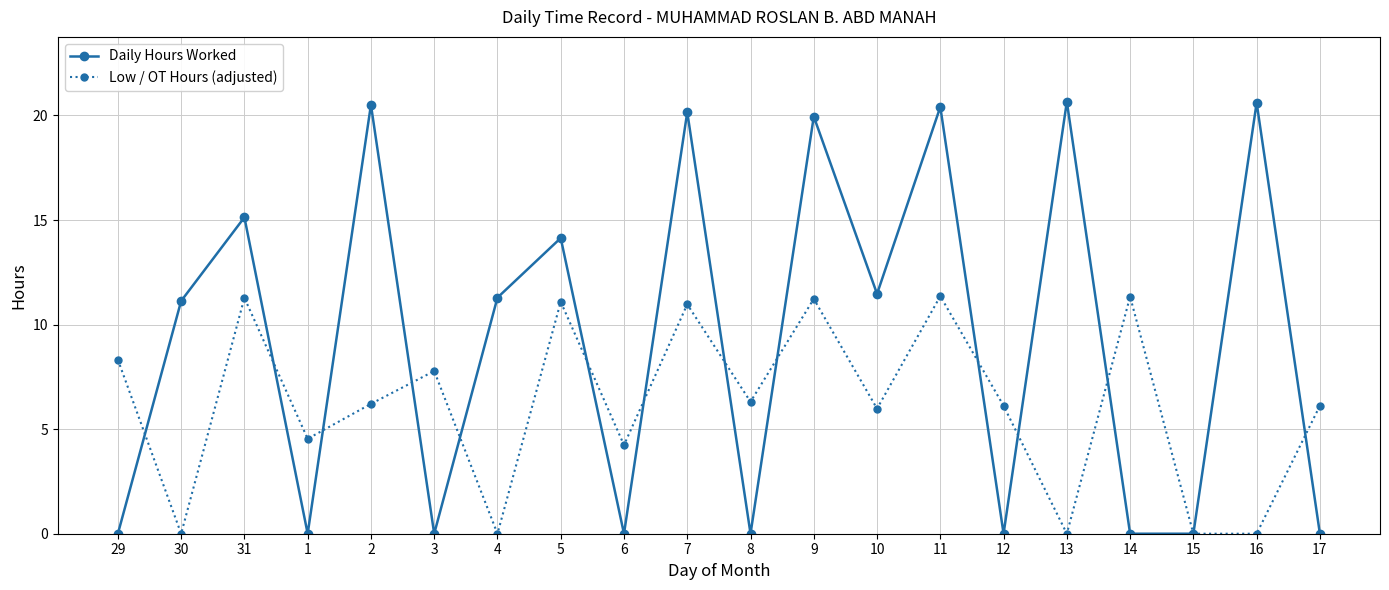

In Daily Hours Worked, how many points are higher than both neighbors (excluding endpoints)?

8